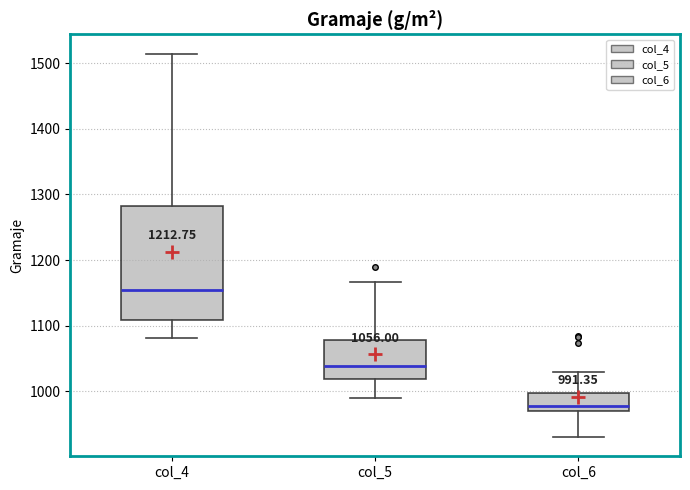

Which box's median line is the lowest?

col_6